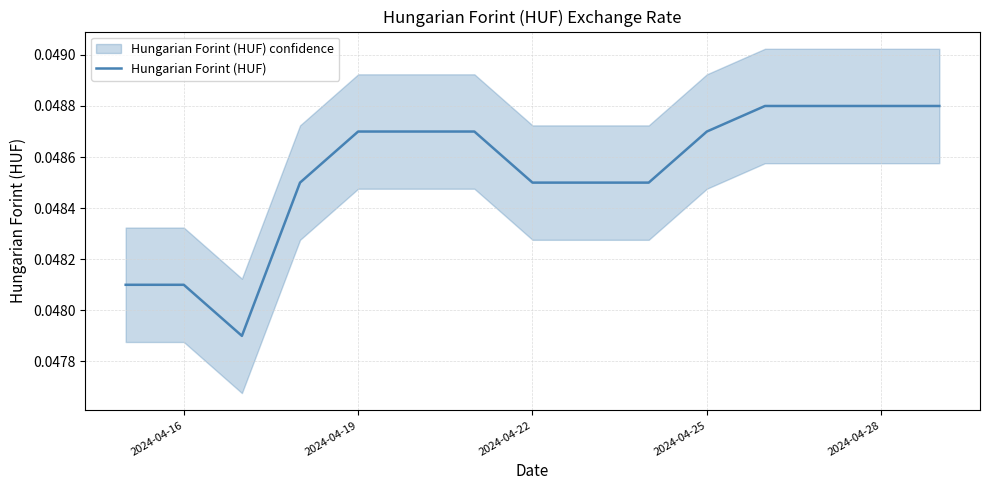

The value of Hungarian Forint (HUF) at 2024-04-19 is 0.1. True or false?

False